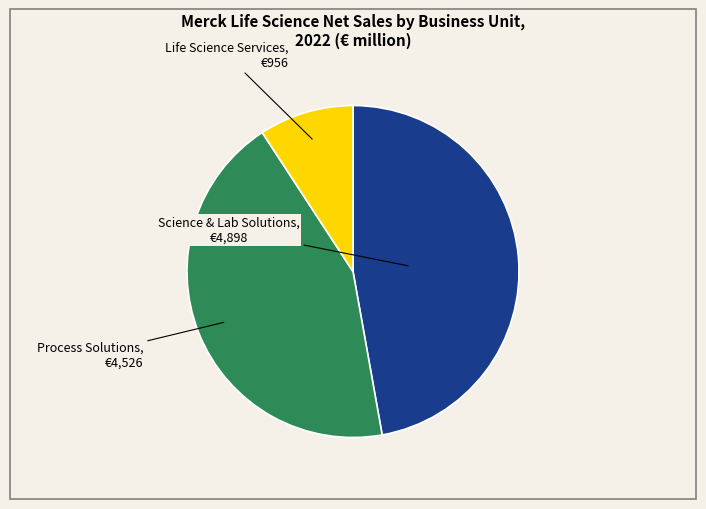

Count the number of slices in the pie.

3